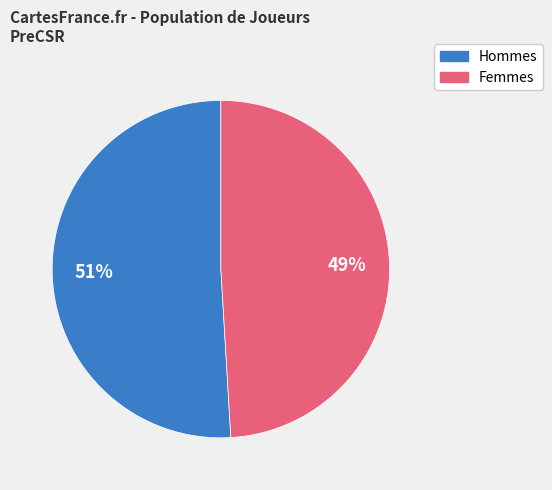

Is there a majority slice in this chart?

Yes